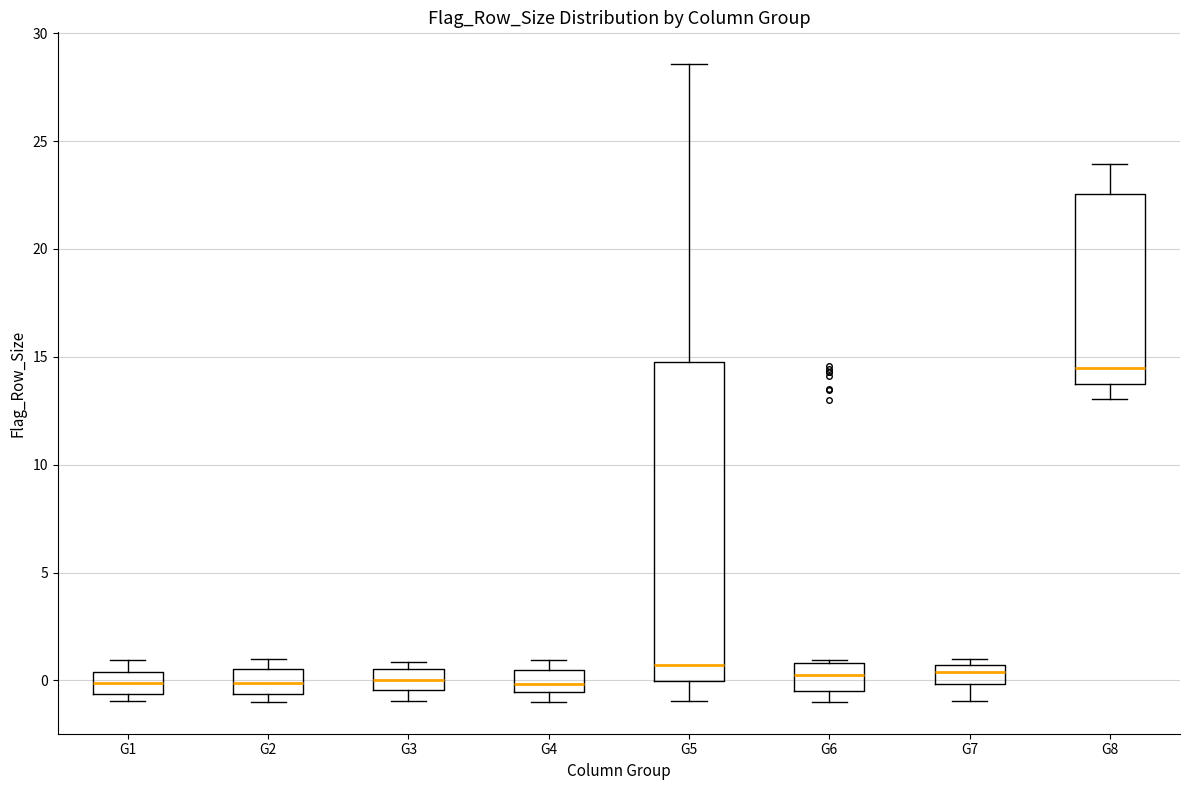

Where is the lower edge of the box for G2 on the y-axis? The values are not printed on the chart, so give them approximately, as read against the axis.

-0.5